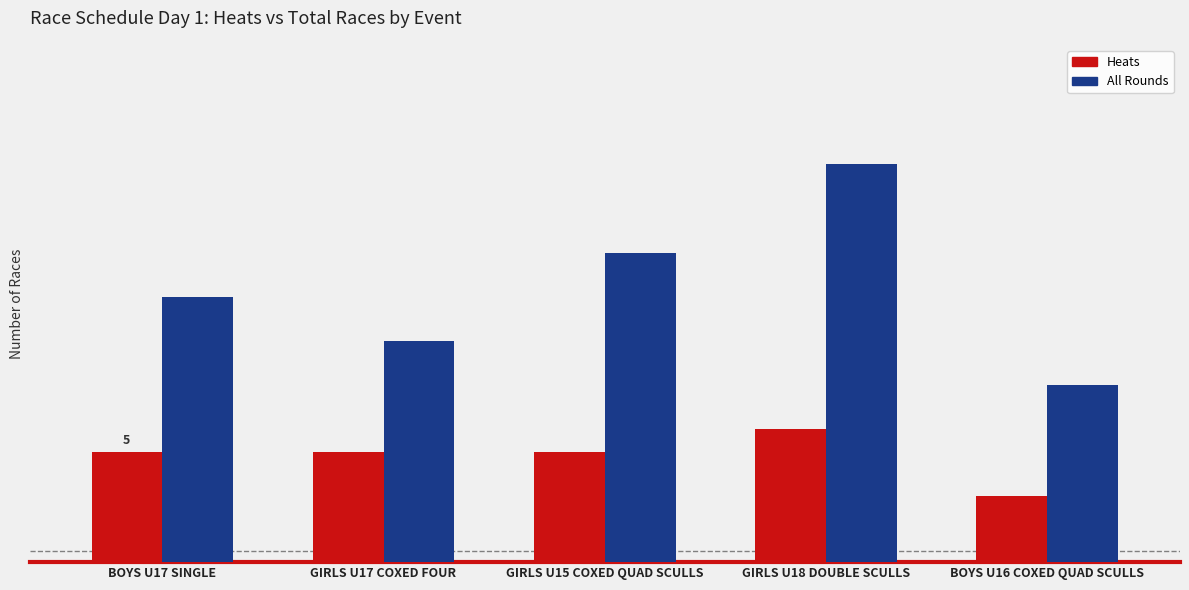

Reading left to right, list all the values displayed in this chart.

Heats: 5	5	5	6	3
All Rounds: 12	10	14	18	8